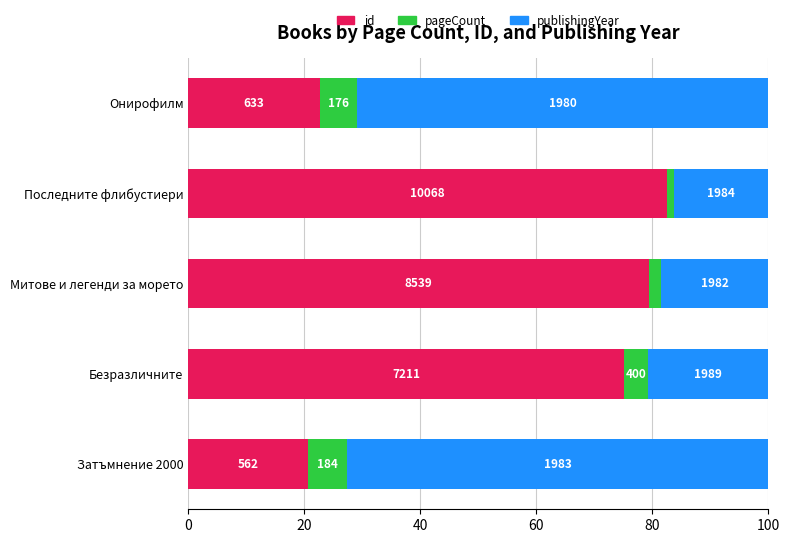

What are all the series names shown in the legend?

id, pageCount, publishingYear